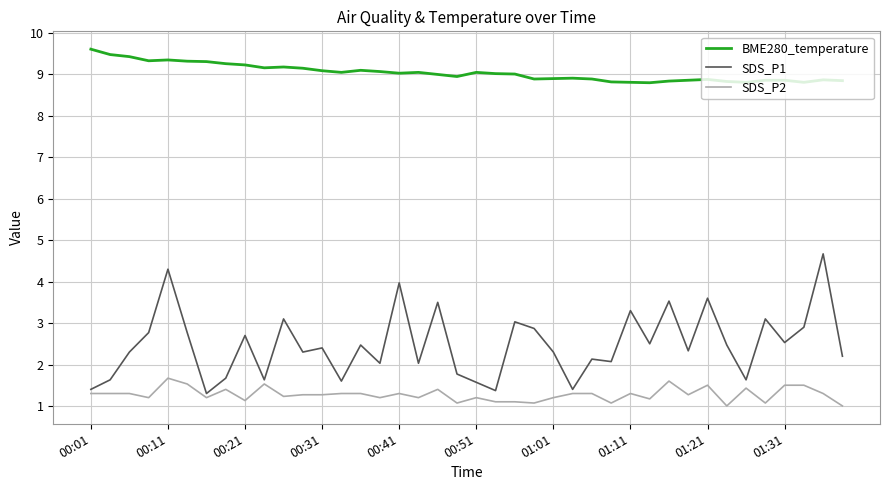

What is the difference between the maximum and minimum values in the BME280_temperature series?

0.8